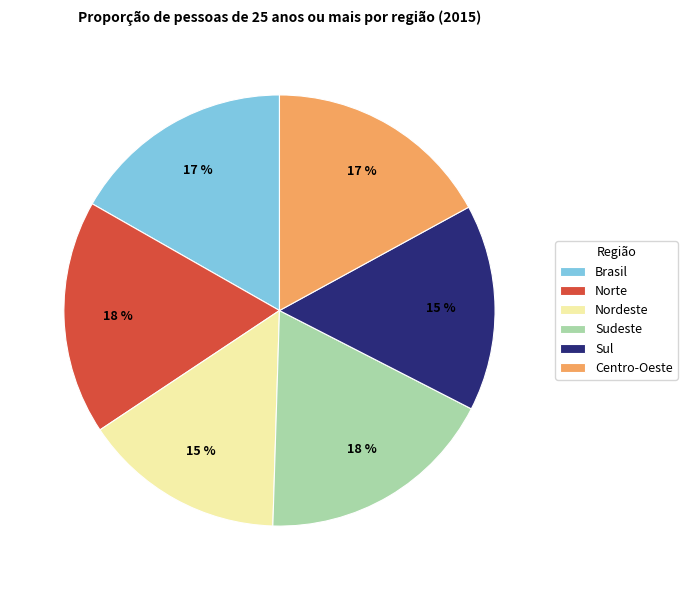

Do Centro-Oeste and Sudeste together represent more than half of the pie?

No